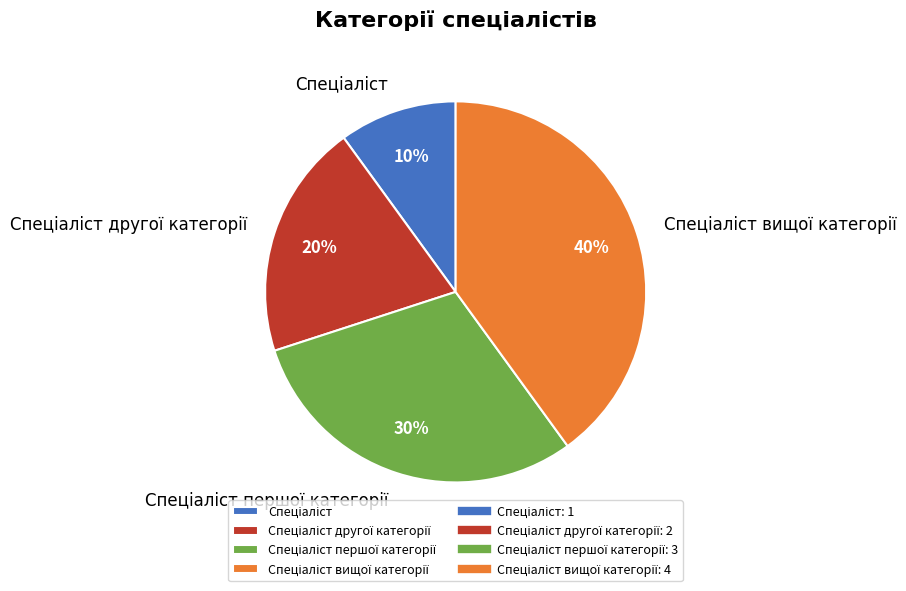

How many segments does this pie chart have?

4